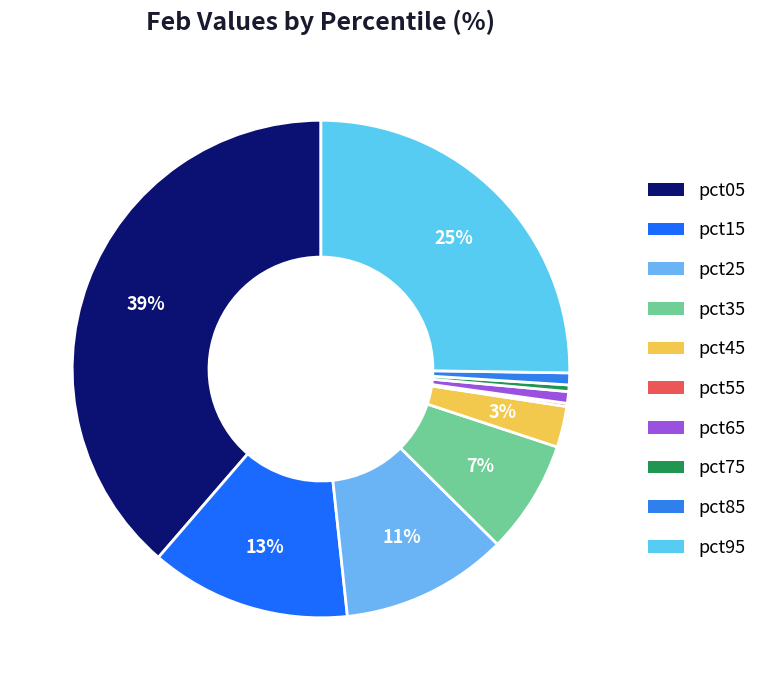

How many slices are in this pie chart?

10